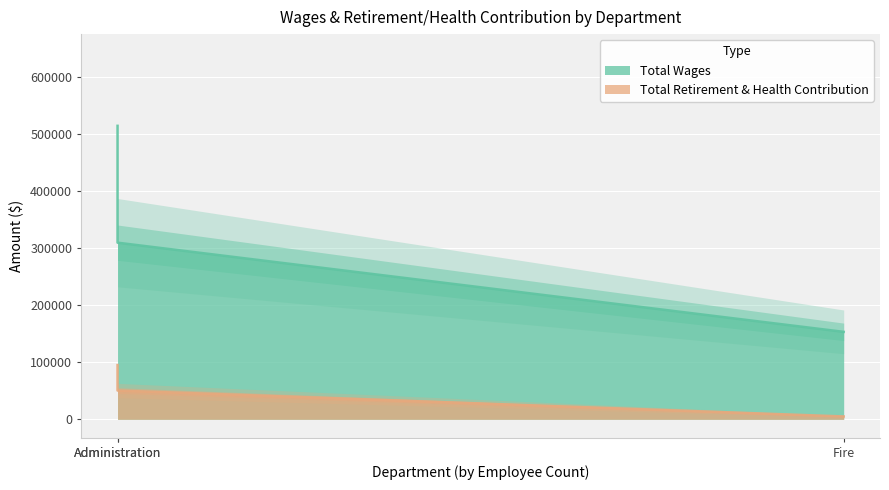

Which has a higher value, Administration or Fire?

Administration